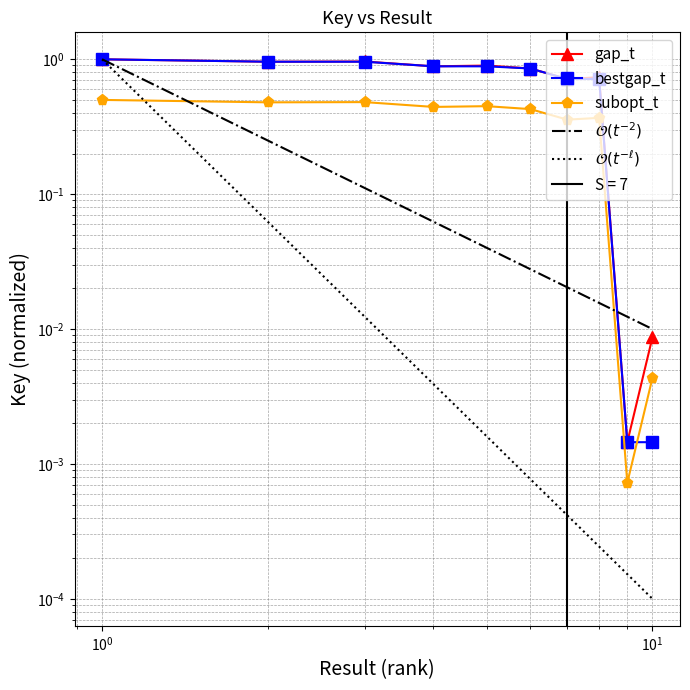

True or false: bestgap_t has more than 0 interior local peaks.

False